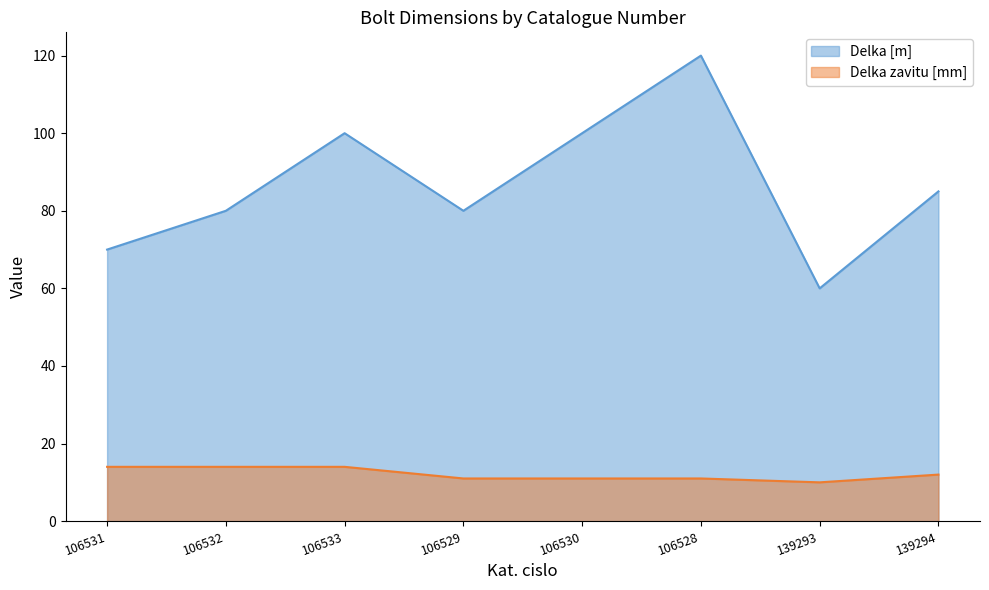

Does the chart have visible grid lines?

No